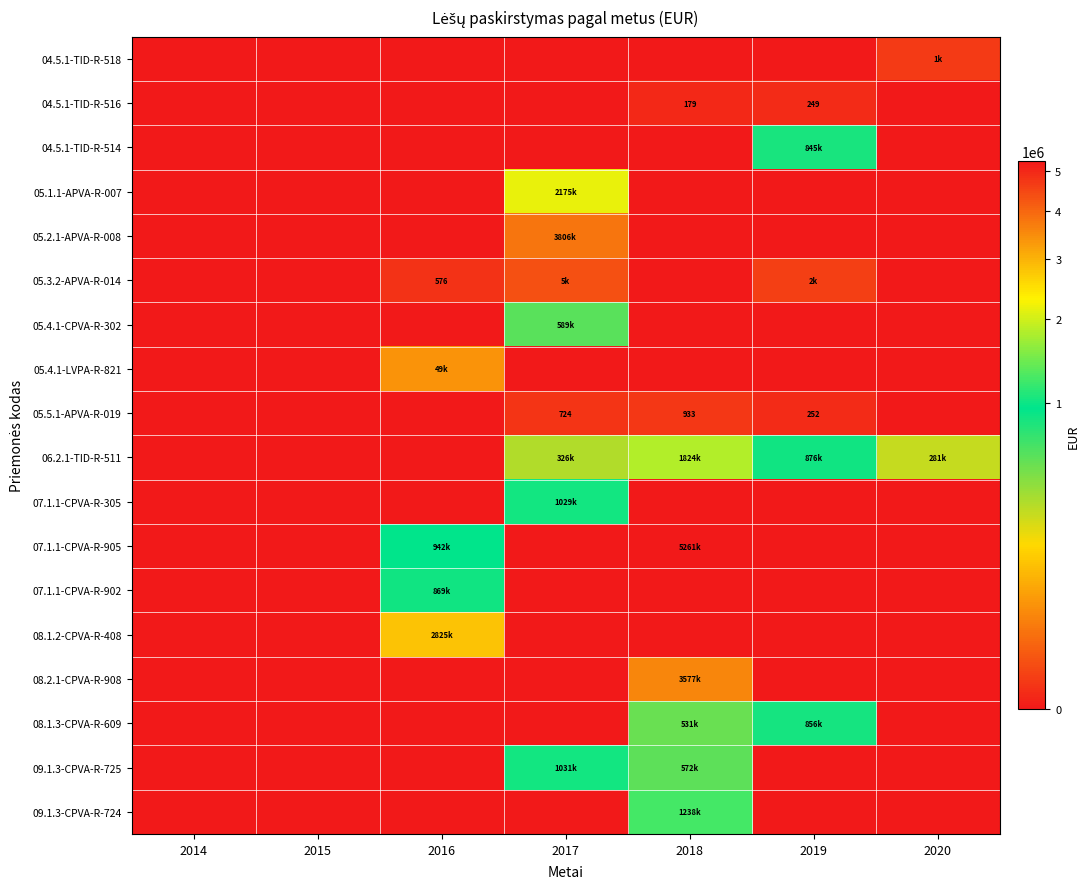

What is the maximum value for 04.5.1-TID-R-514?

844573.0